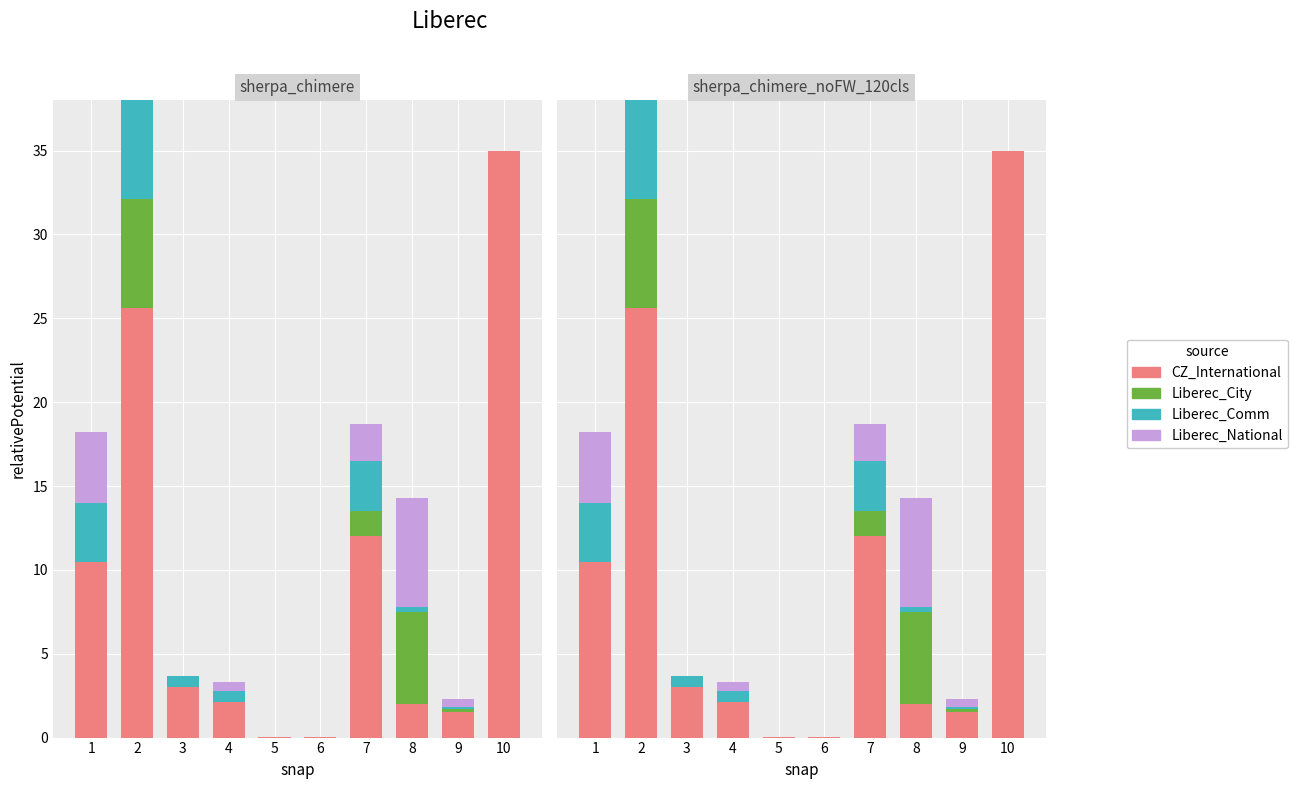

How many bars are there in each group?

4